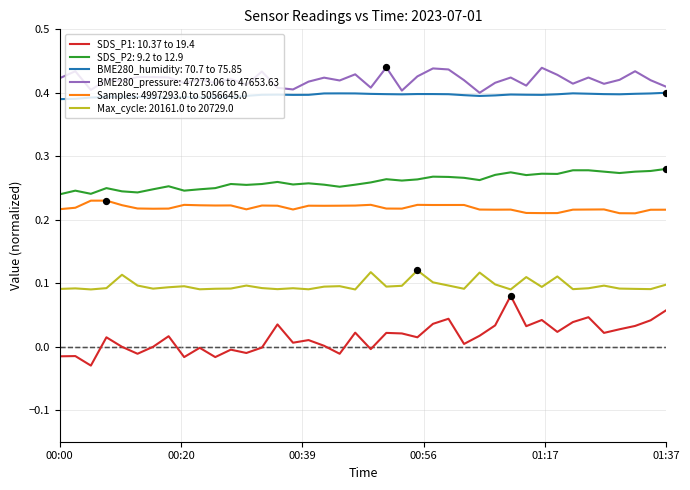

Which series has the largest total across all categories?

BME280_pressure: 47273.06 to 47653.63